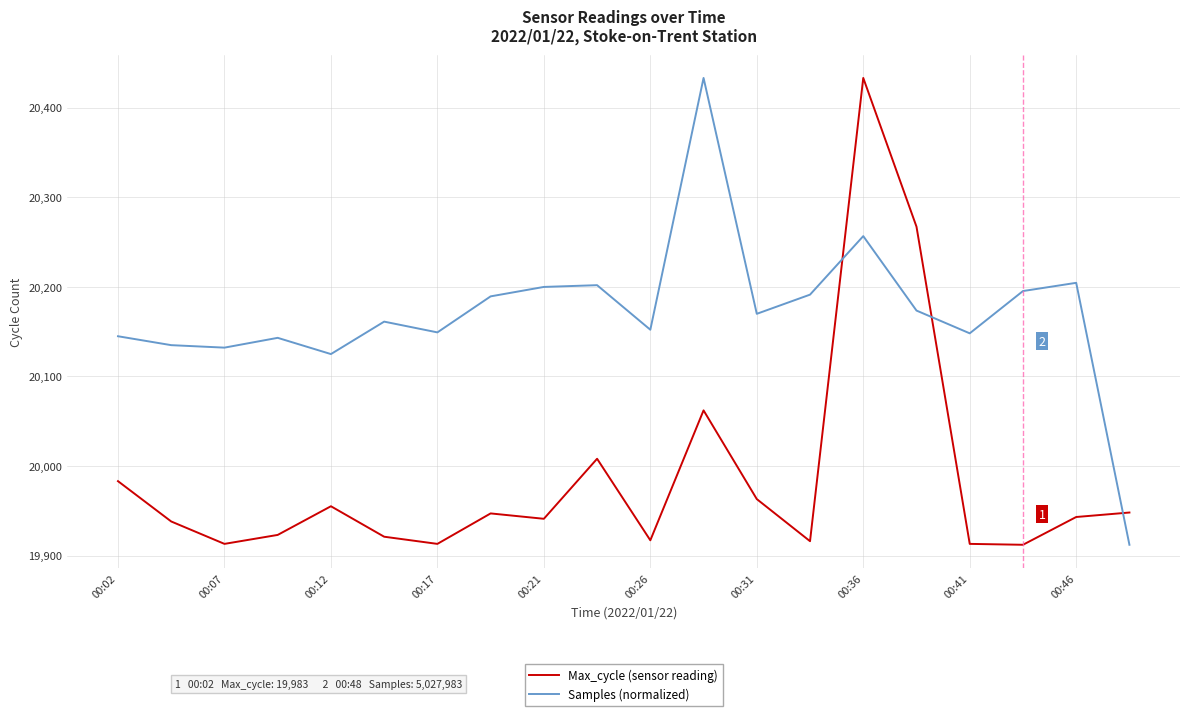

What is the greatest value displayed?

20433.0